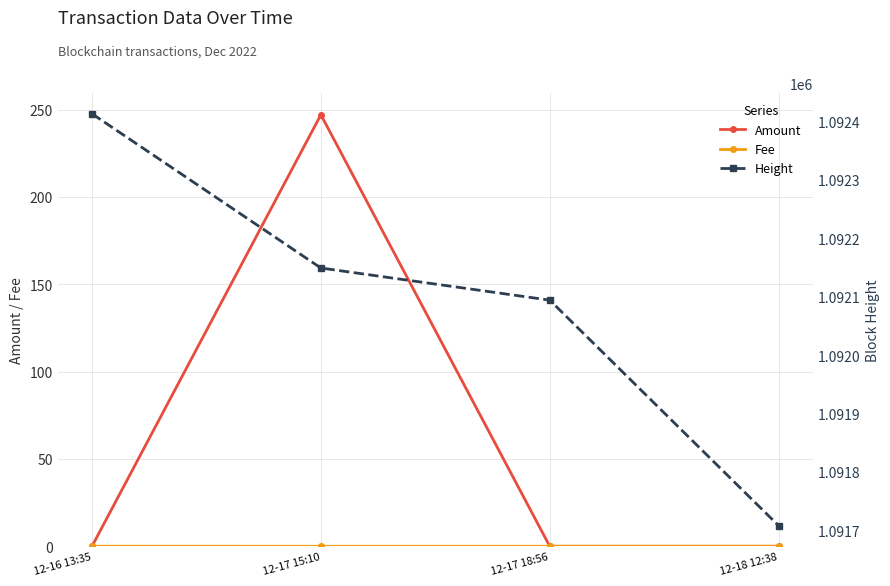

Where is Amount nearest to the value 123?

12-18 12:38